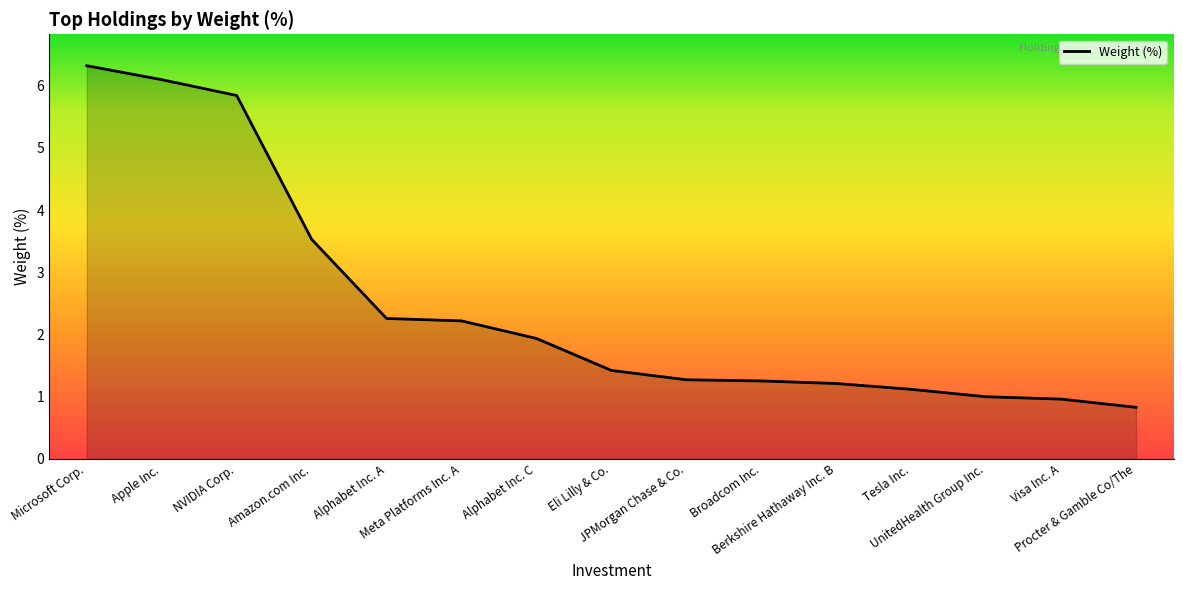

What is the average value?

2.5